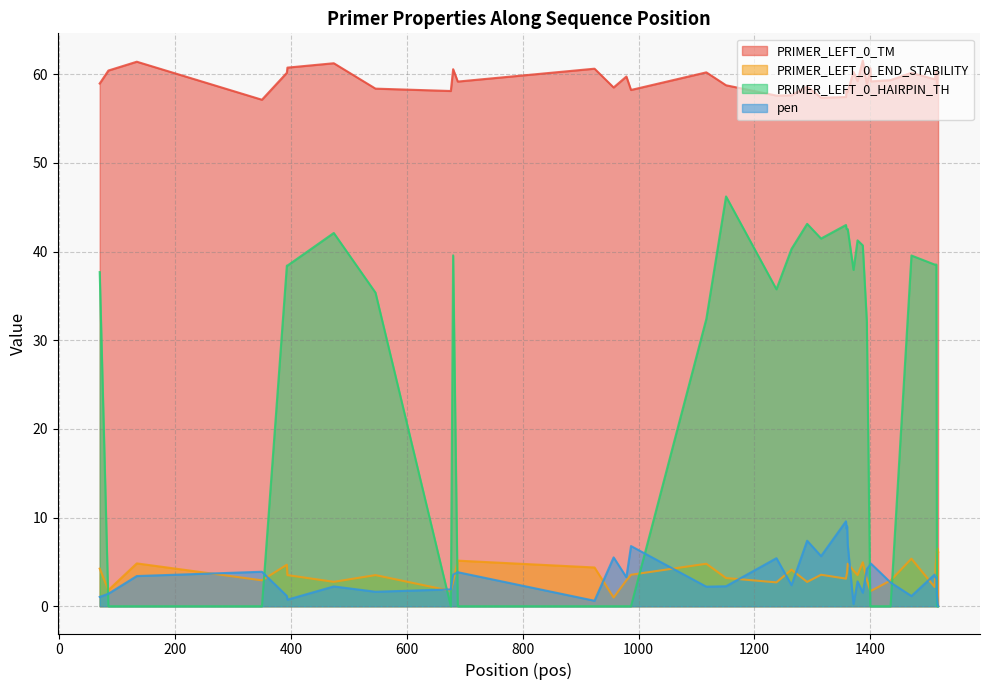

List the labels in order of PRIMER_LEFT_0_TM value, smallest first.

350, 1315, 1358, 1238, 1264, 1360, 1361, 676, 987, 1359, 546, 957, 1291, 1515, 1151, 1394, 70, 688, 1401, 1378, 1435, 1511, 979, 1512, 1517, 1471, 393, 1117, 1371, 1513, 1514, 1516, 85, 680, 924, 1400, 394, 474, 134, 1387